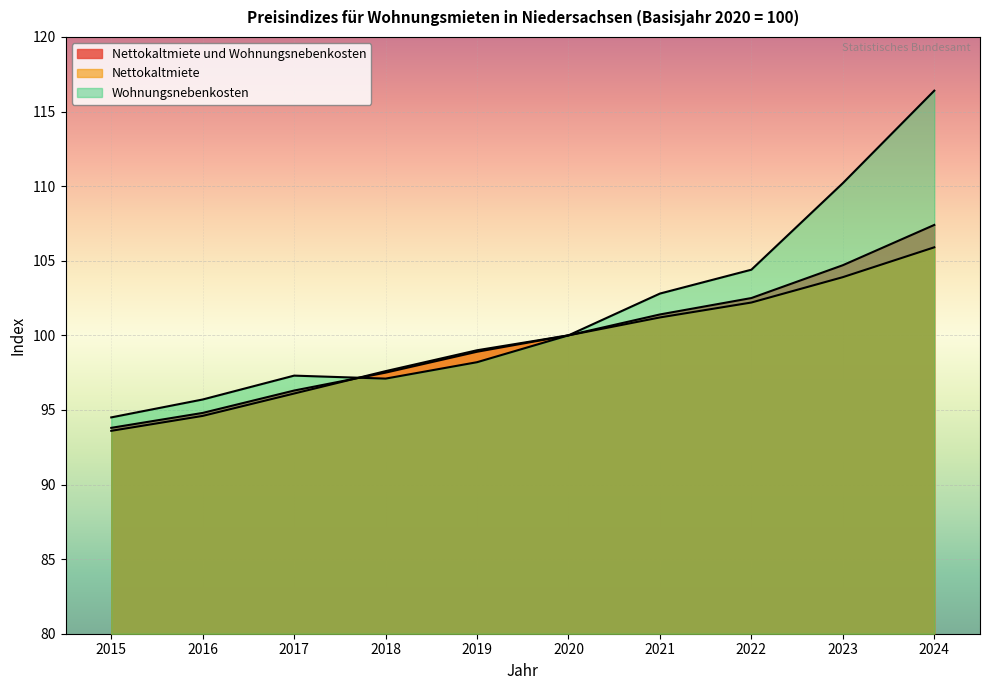

What are all the series names shown in the legend?

Nettokaltmiete und Wohnungsnebenkosten, Nettokaltmiete, Wohnungsnebenkosten